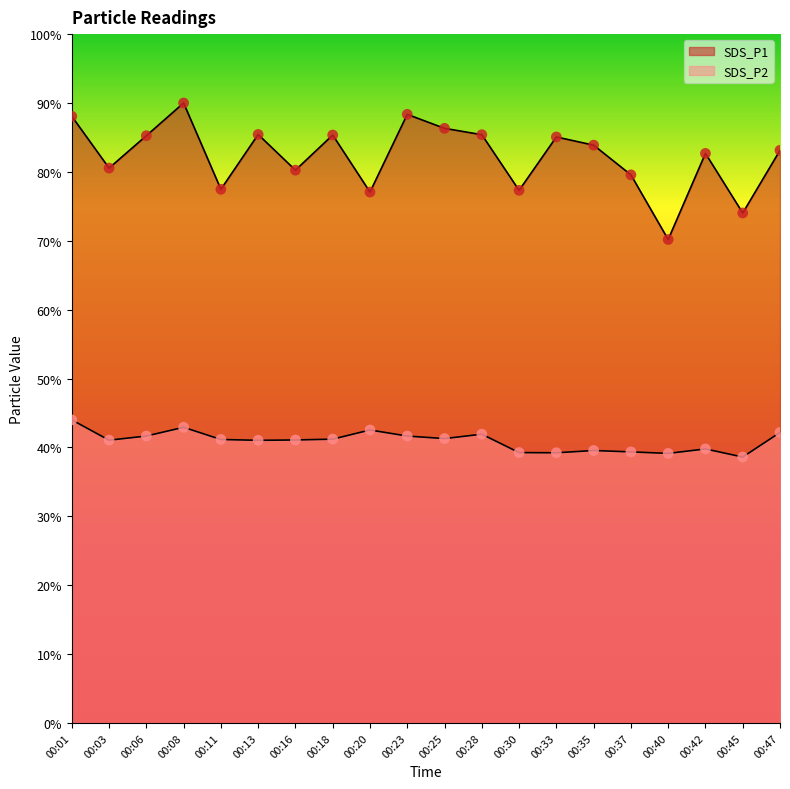

Which series reaches the maximum Y coordinate?

SDS_P1